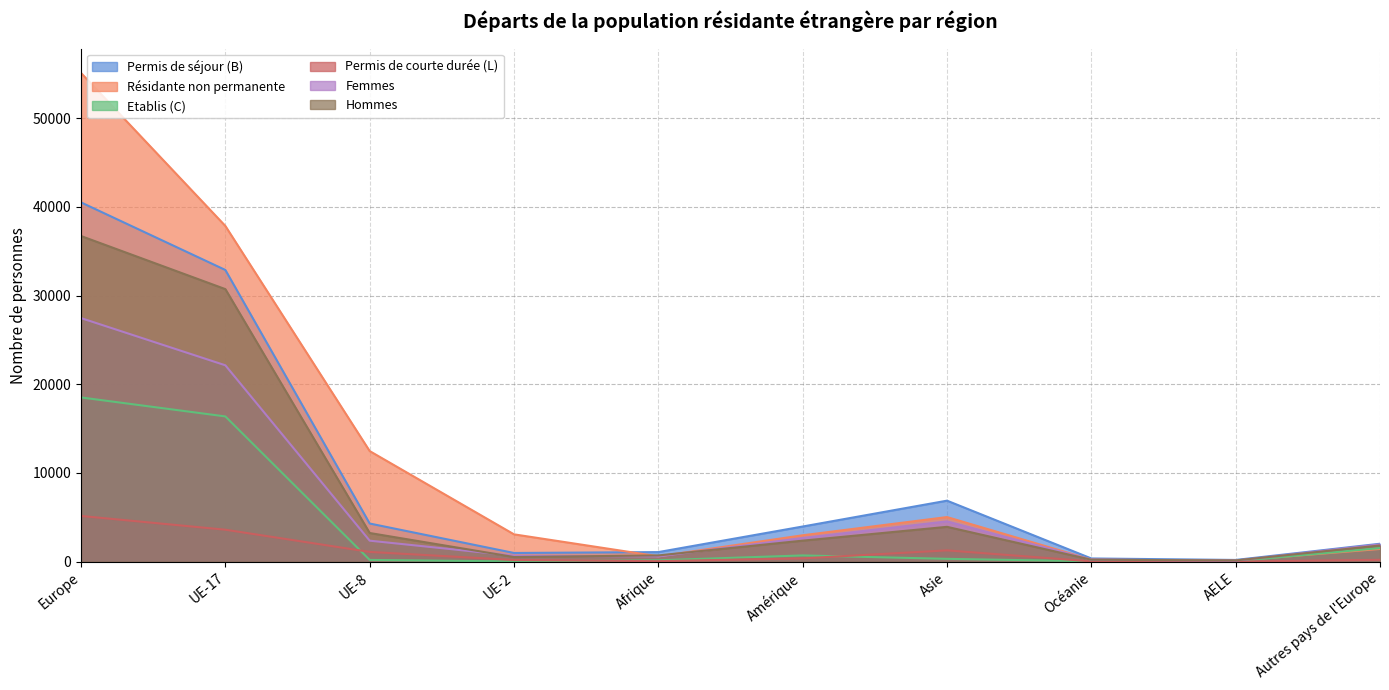

List the labels in order of Etablis (C) value, smallest first.

UE-2, Océanie, AELE, Afrique, UE-8, Asie, Amérique, Autres pays de l'Europe, UE-17, Europe